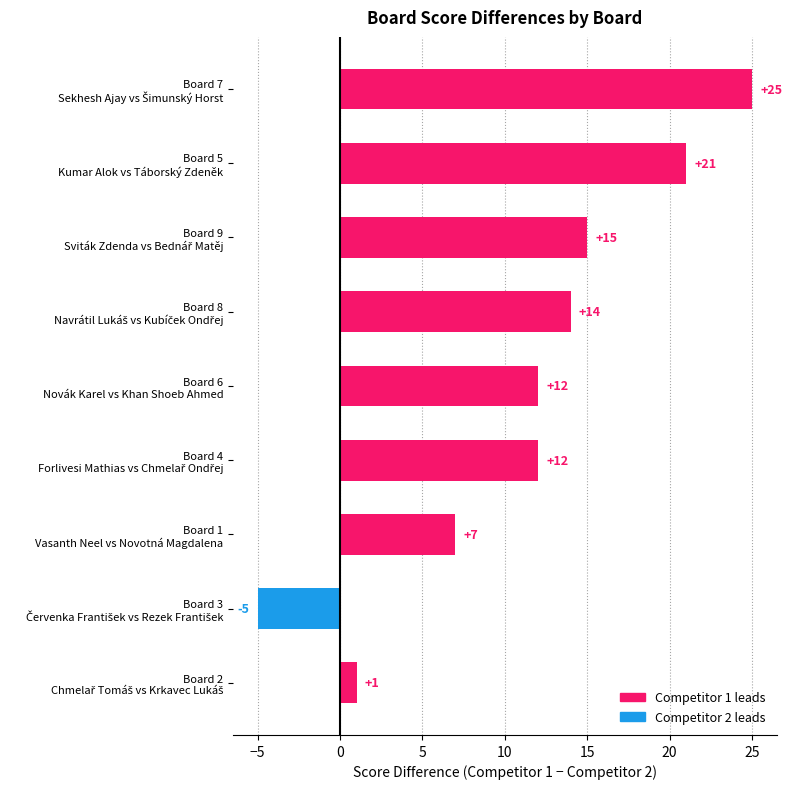

How many positive values are there?

8